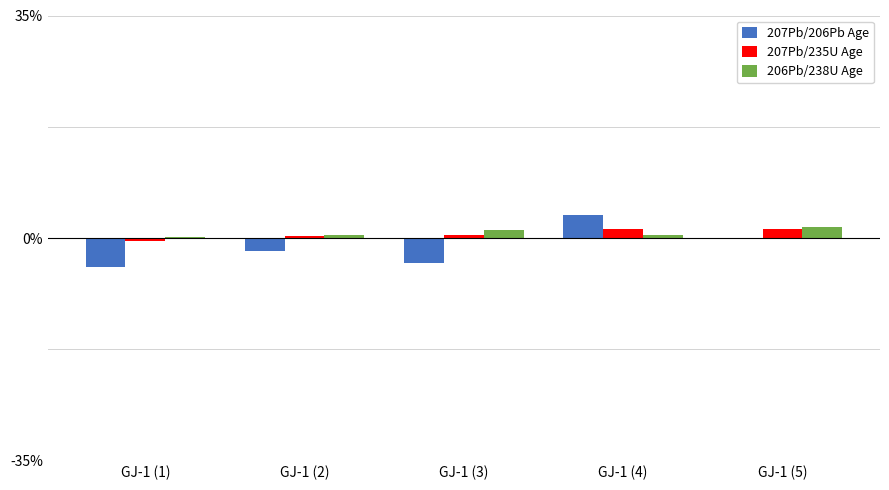

How many data points does each series have?

5